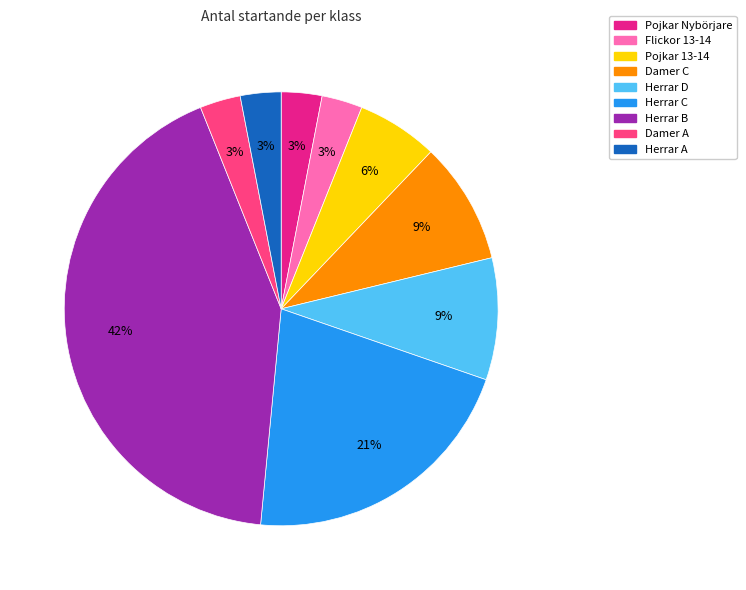

Count the number of slices in the pie.

9